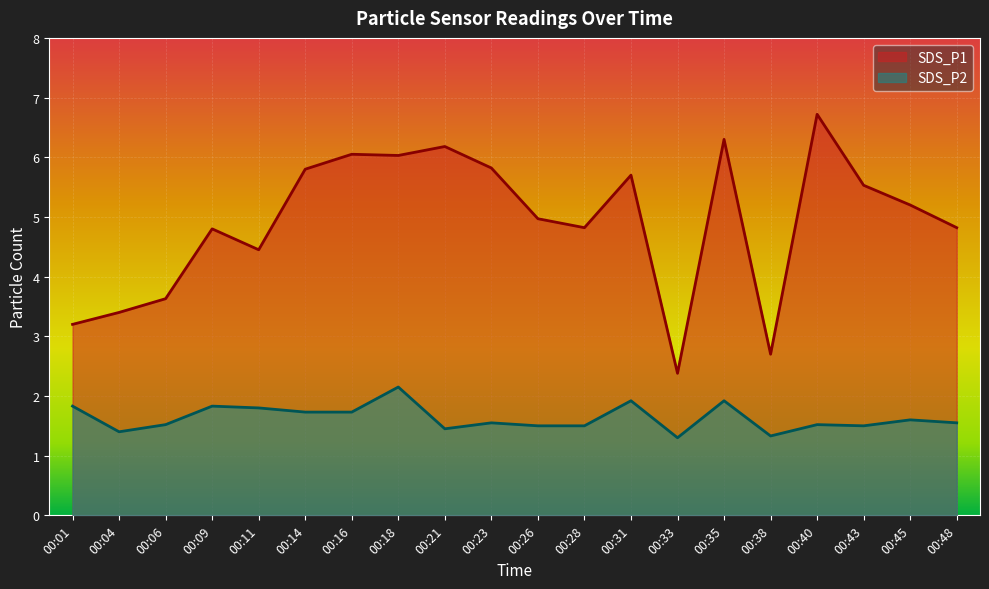

Is the value of SDS_P1 at 00:43 greater than the value of SDS_P2 at 00:09?

Yes